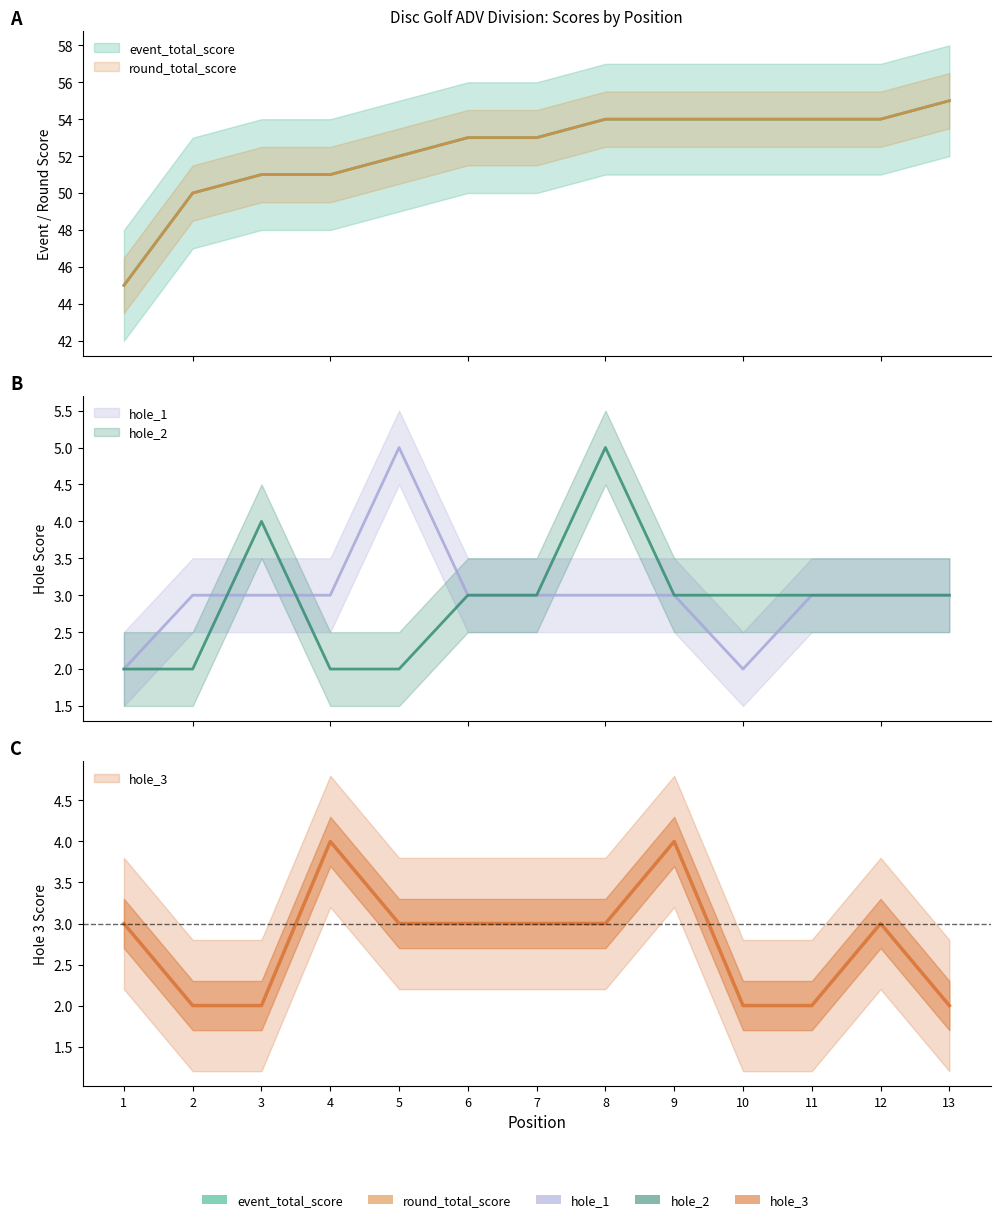

What is the maximum value shown in the chart?

55